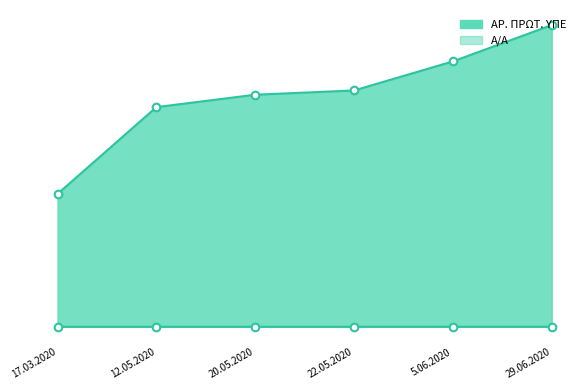

Which series has the largest Y range (max minus min)?

ΑΡ. ΠΡΩΤ. ΥΠΕ